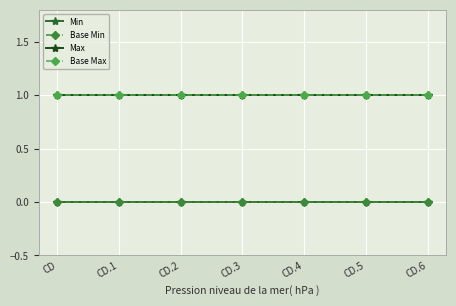

What position from the right is CD.1?

6